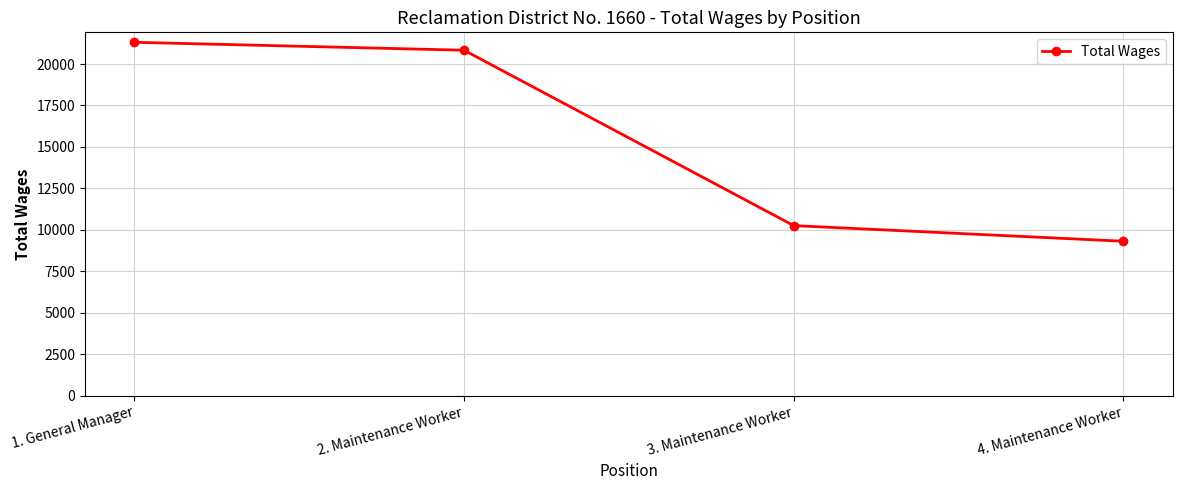

List the labels in order of value, smallest first.

4. Maintenance Worker, 3. Maintenance Worker, 2. Maintenance Worker, 1. General Manager